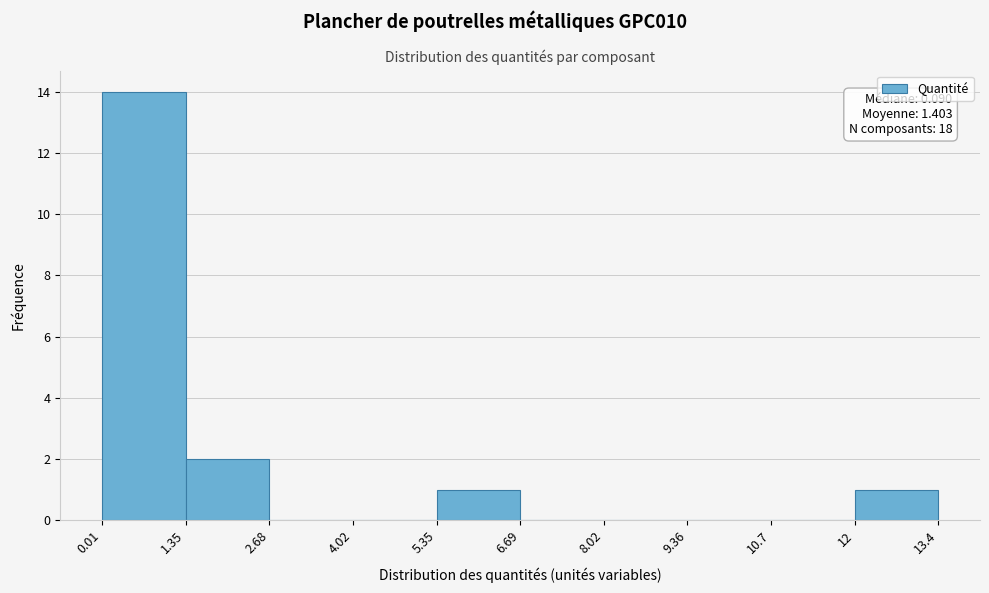

Which range on the x-axis has the tallest bar?

0.01 to 1.35